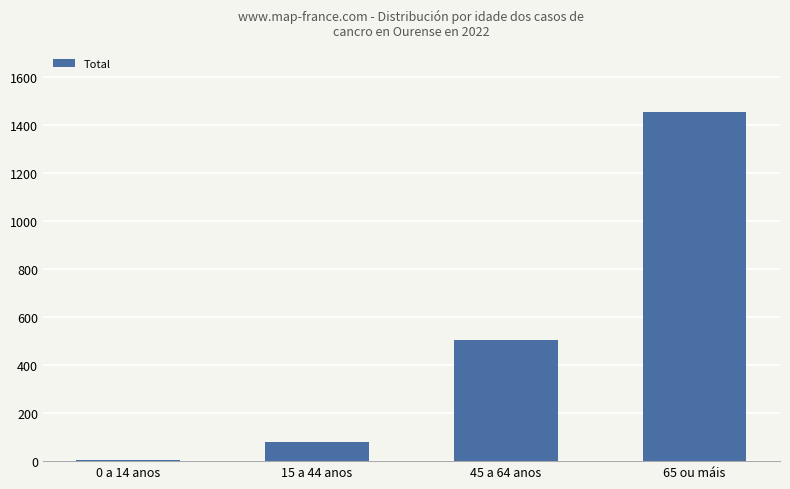

Which category has the highest value across all series?

65 ou máis